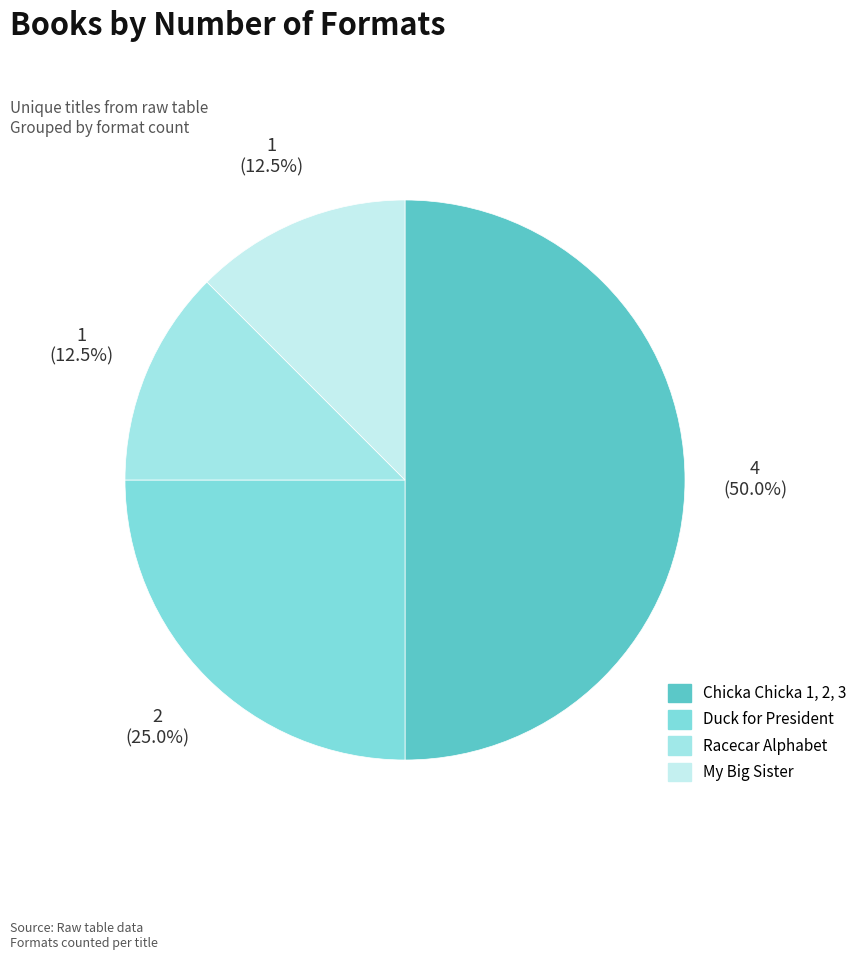

What is the ratio of the value at My Big Sister to the value at Chicka Chicka 1, 2, 3?

0.2